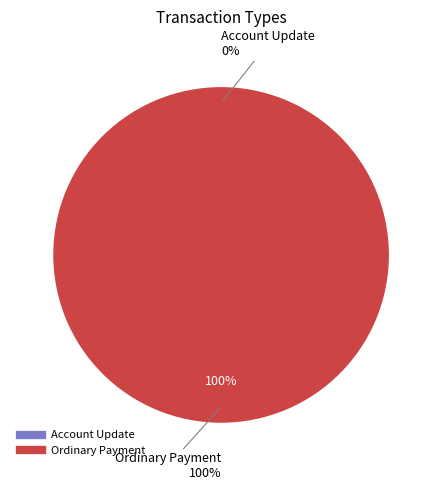

Does Ordinary Payment account for over 50% of the chart?

Yes